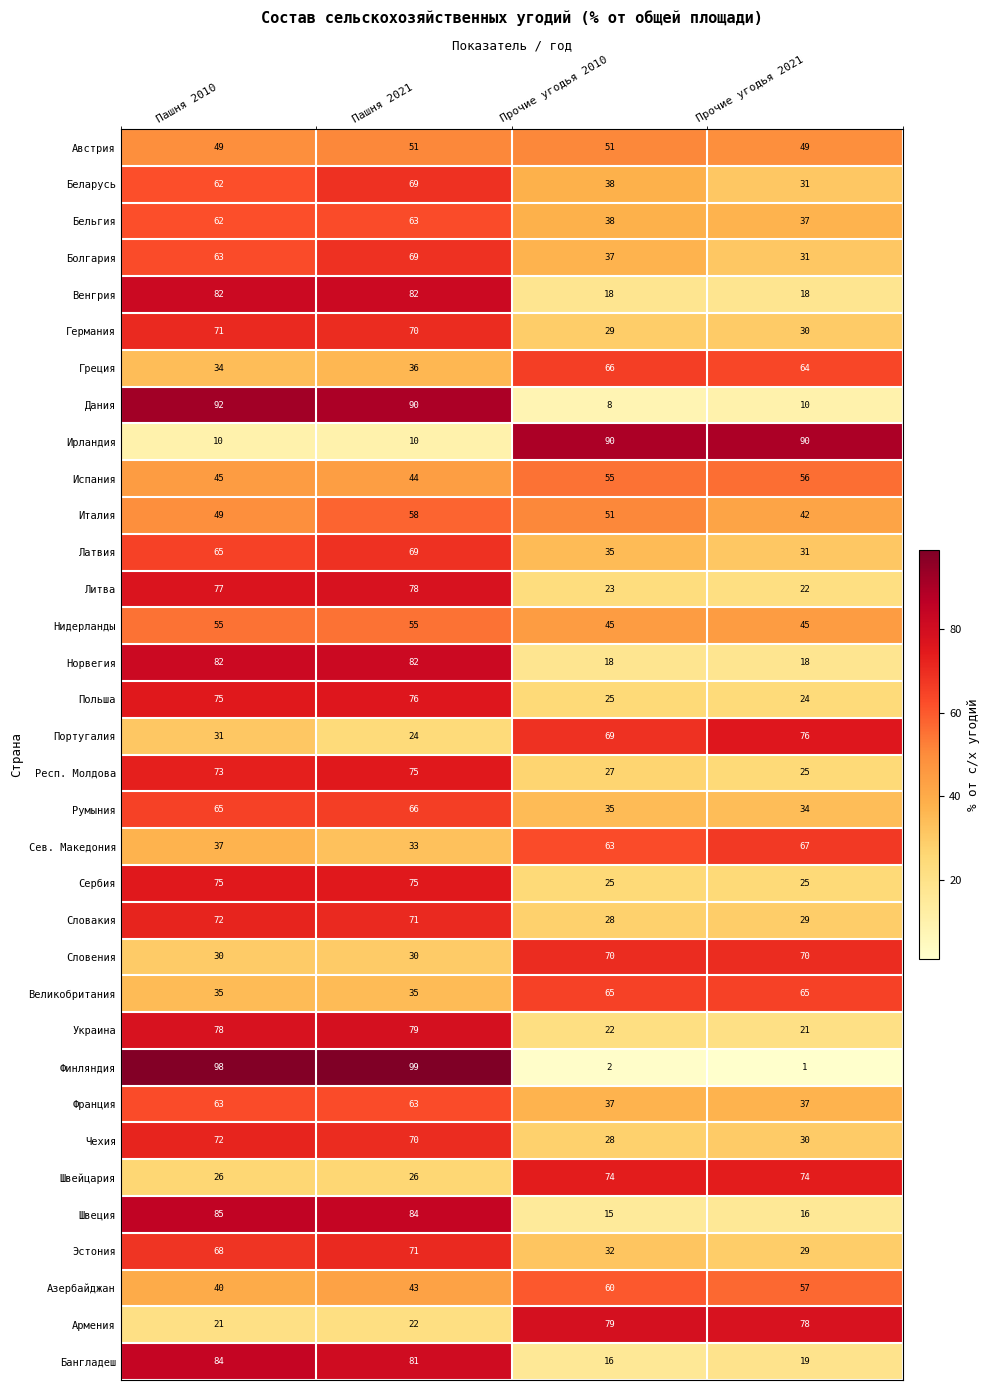

Rank the categories by Италия value from lowest to highest.

Прочие угодья 2021, Пашня 2010, Прочие угодья 2010, Пашня 2021